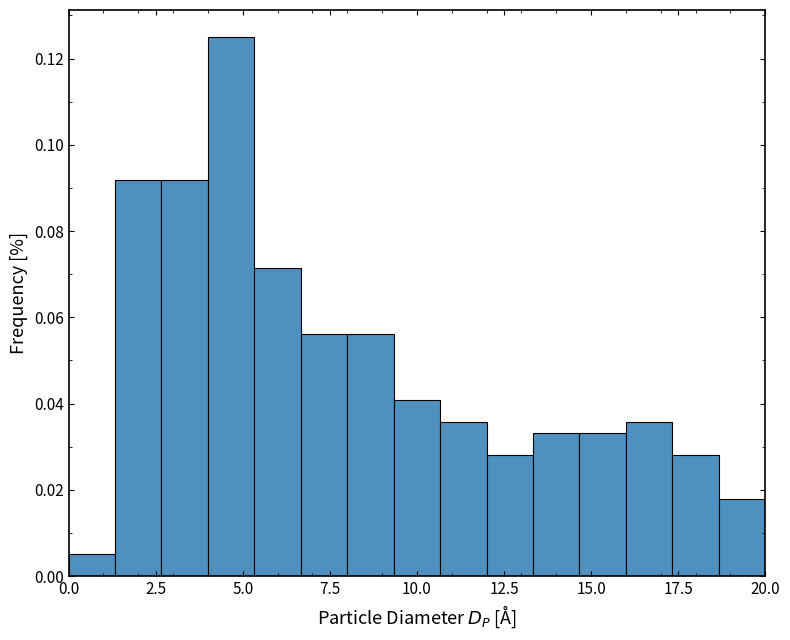

Around what value on the x-axis is the tallest bar? Give the approximate position of its centre, as read against the axis.

4.5